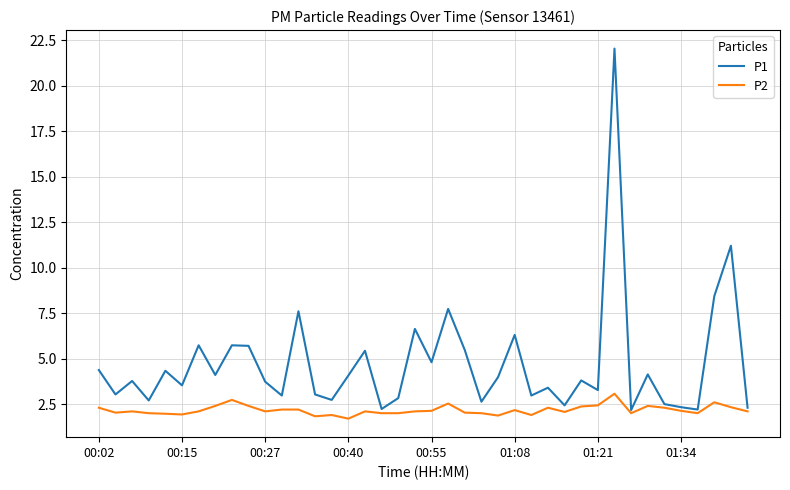

List the series in order of their overall mean, lowest first.

P2, P1